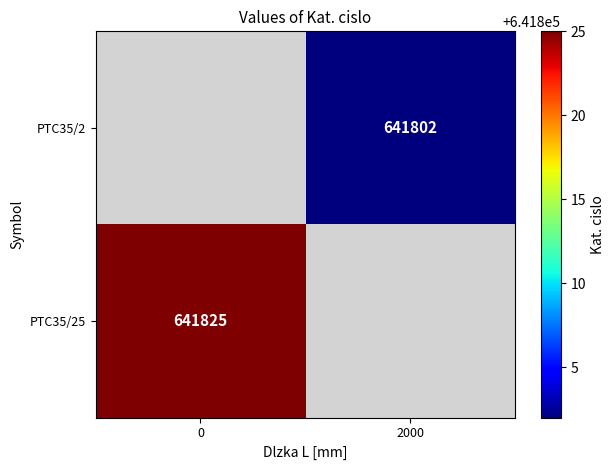

The value of PTC35/2 at 2000 is 641802. True or false?

True